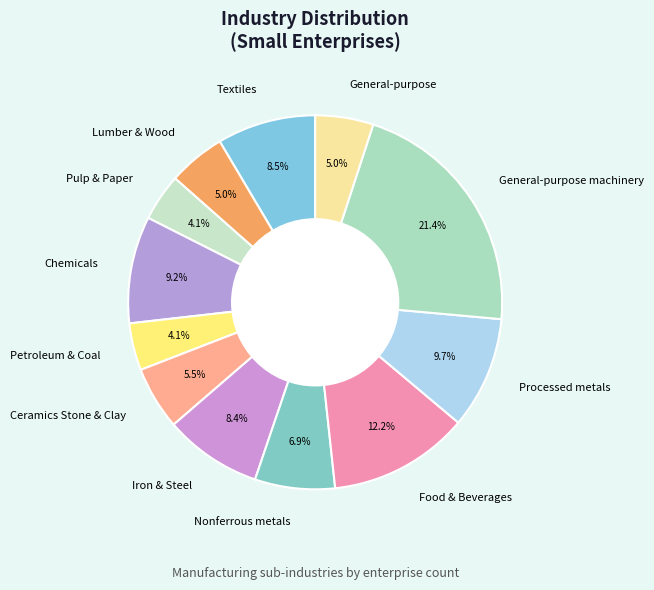

Which category has the biggest portion of the pie?

General-purpose machinery